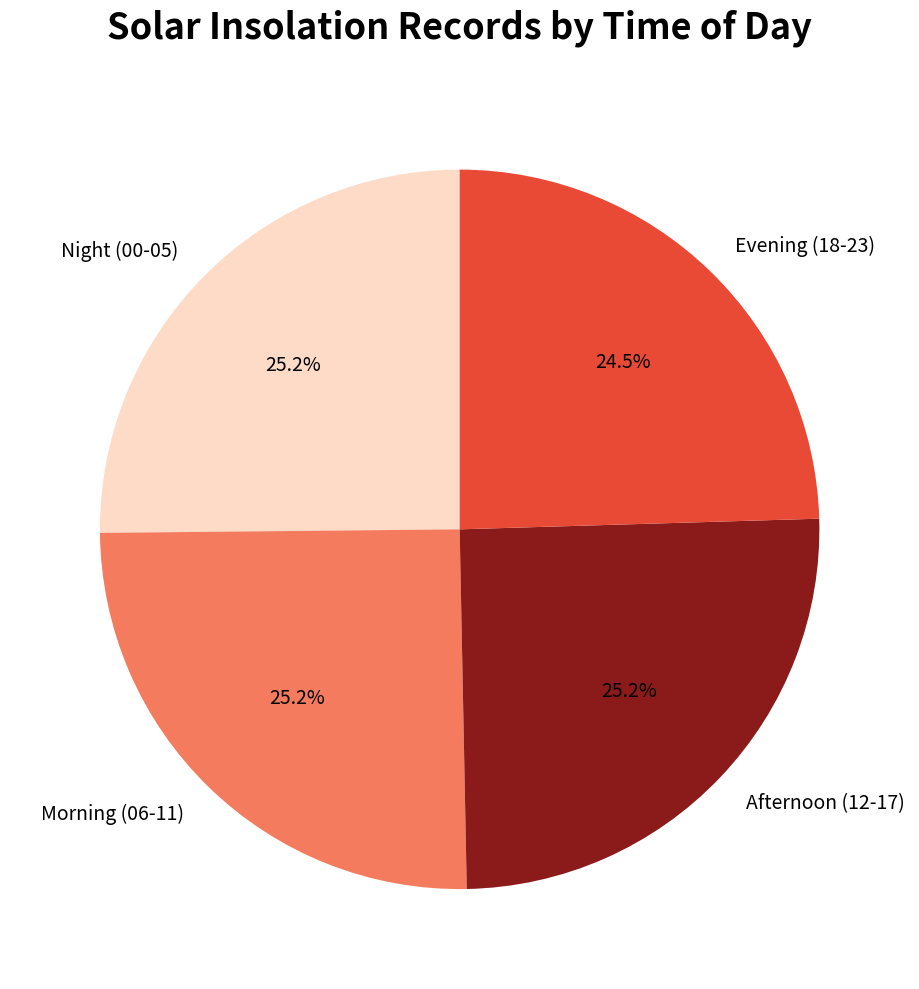

Is there a majority slice in this chart?

No